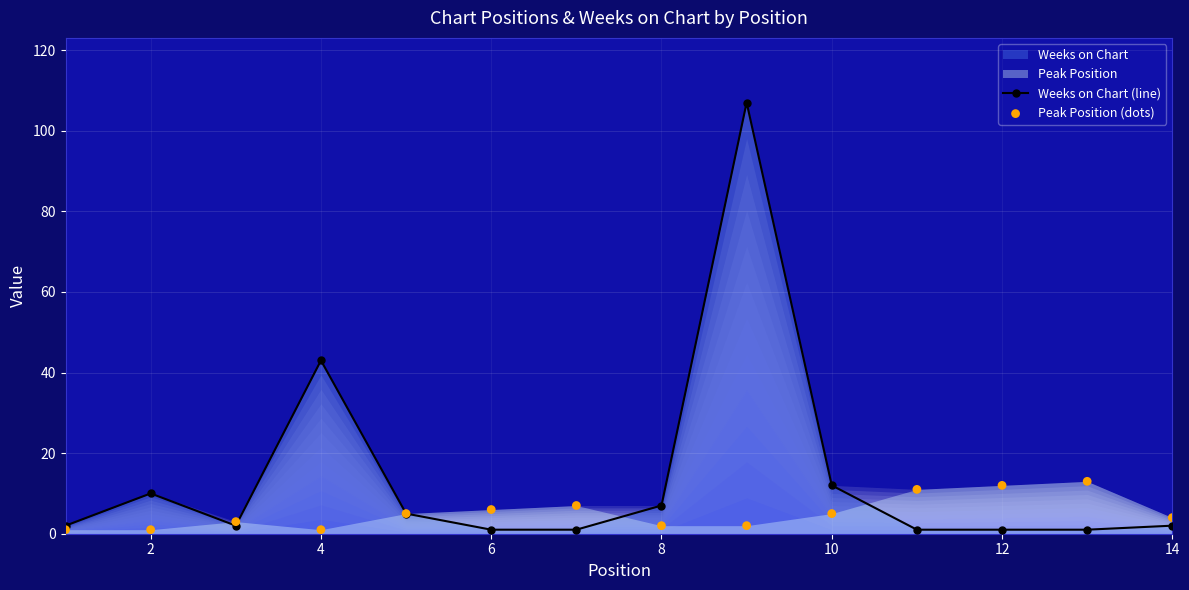

Which series contains the highest Y value?

Weeks on Chart (line)